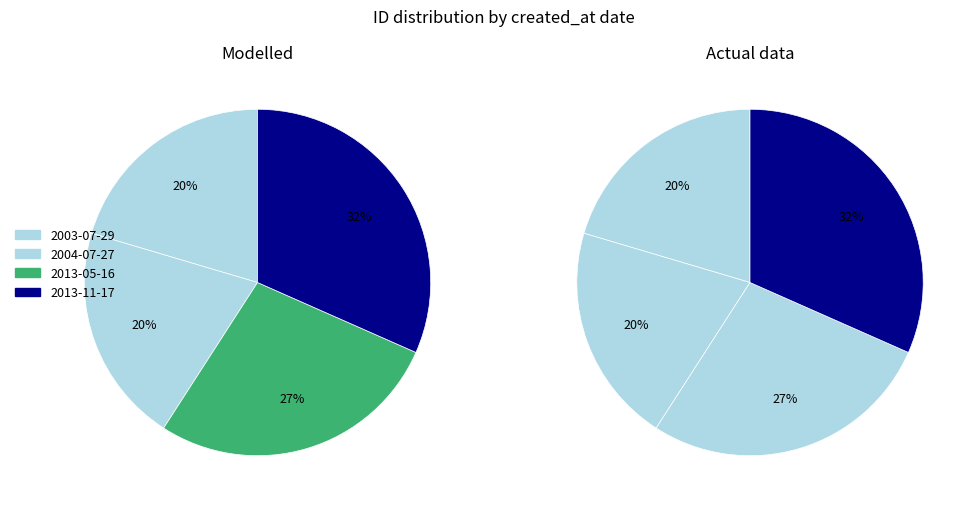

To the nearest percent, what is the difference between the 2003-07-29 and 2013-11-17 slice percentages?

11%